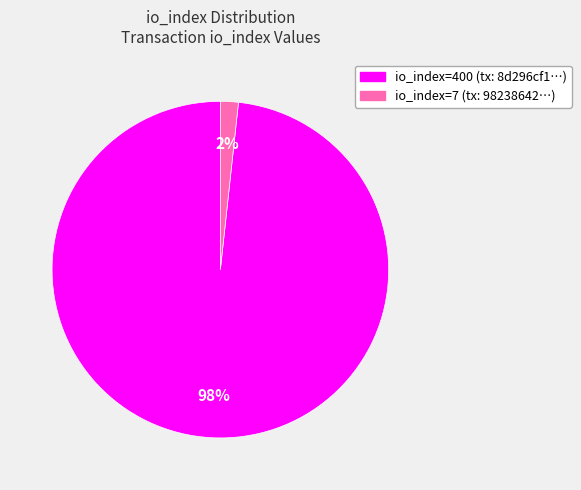

Rank the categories by value from lowest to highest.

io_index=7, io_index=400